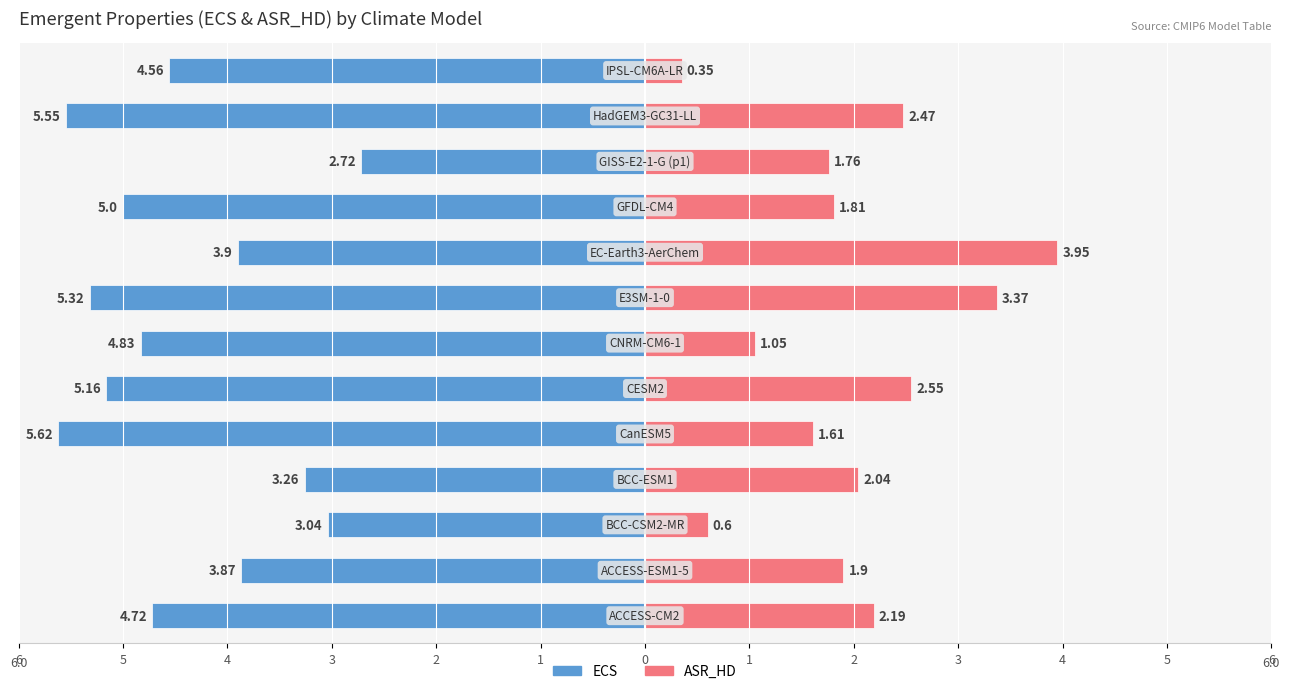

Is it true that ECS equals -4.6 at 6?

True